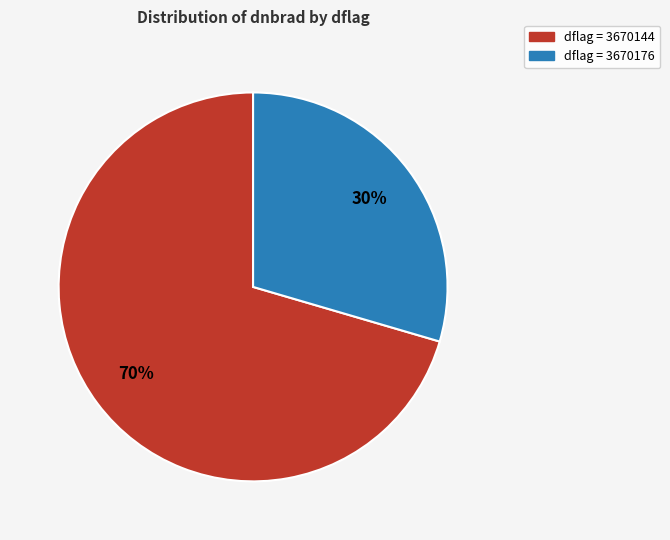

Does any single category account for the majority?

Yes